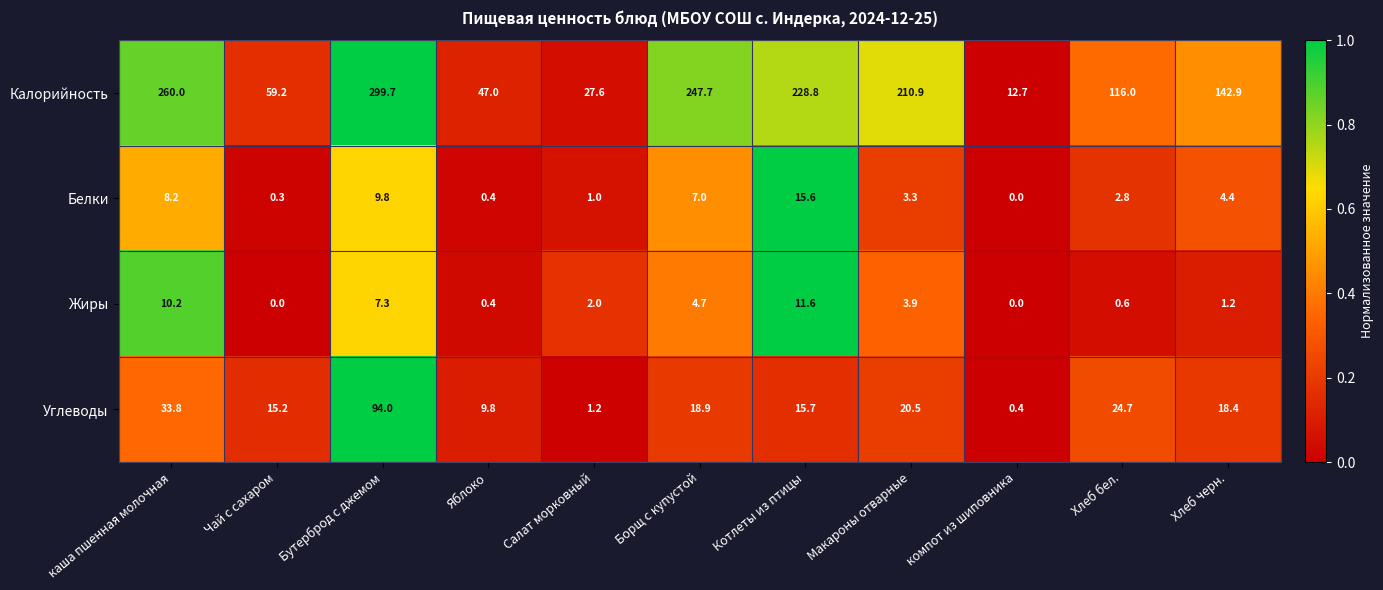

The Белки series shows 3.3 at Макароны отварные. True or false?

True